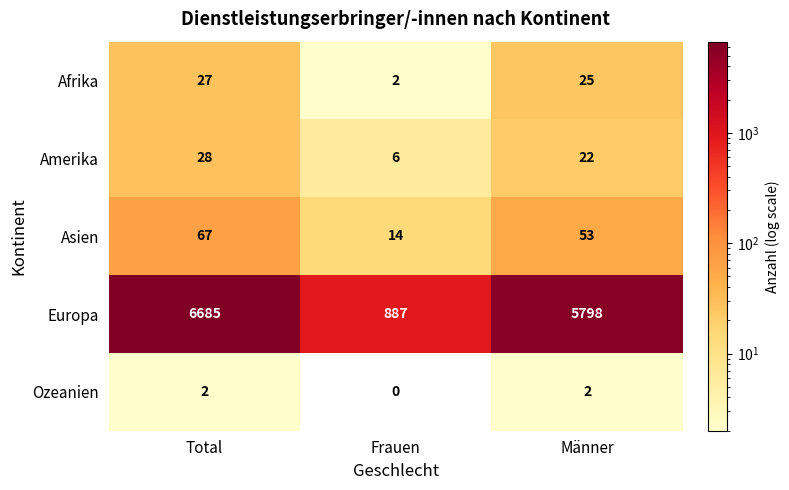

How many data points in Asien are less than 53?

1